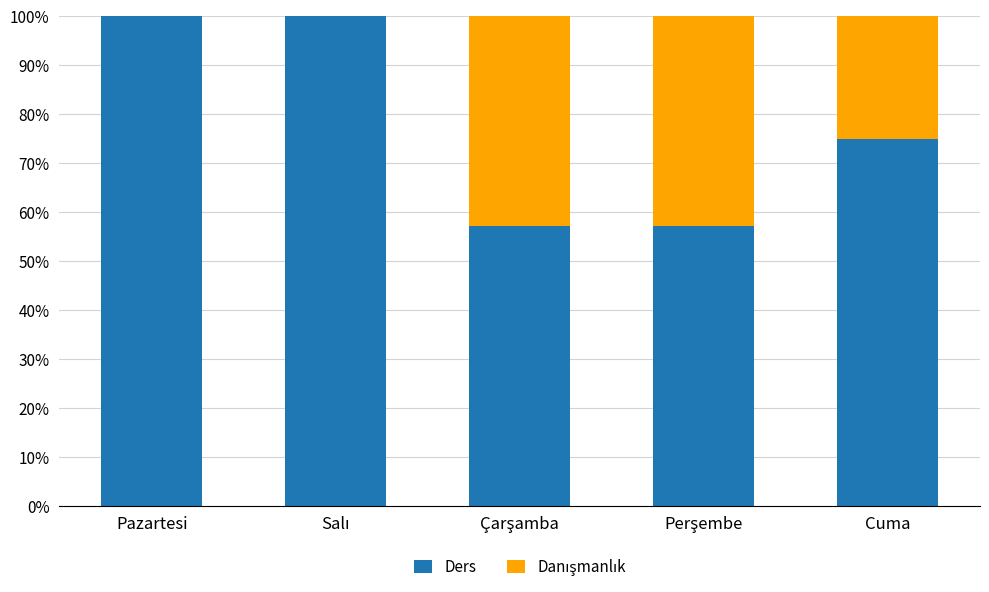

What is the total value across all series at Cuma?

100.0